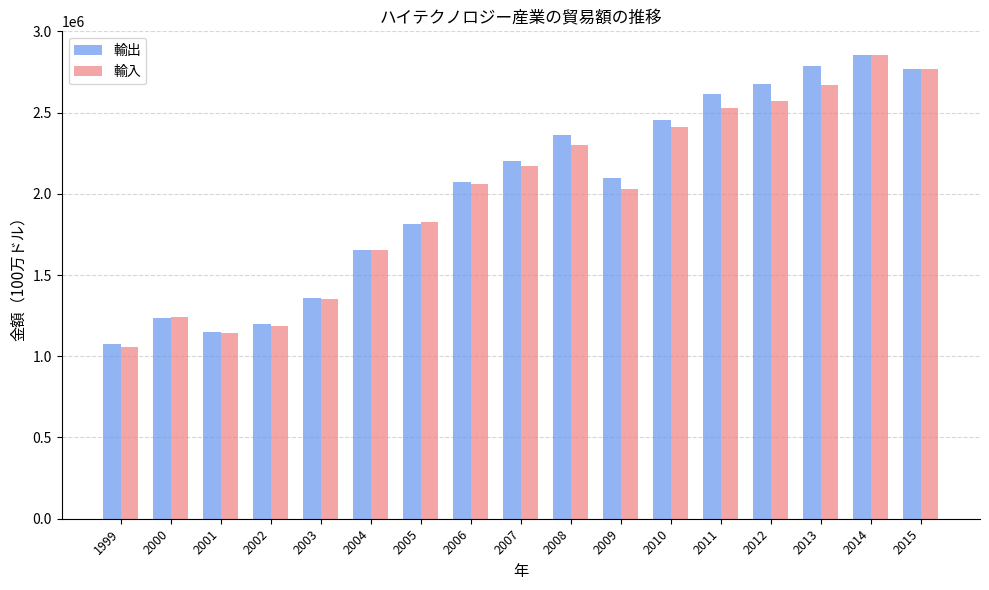

What are all the series names shown in the legend?

輸出, 輸入